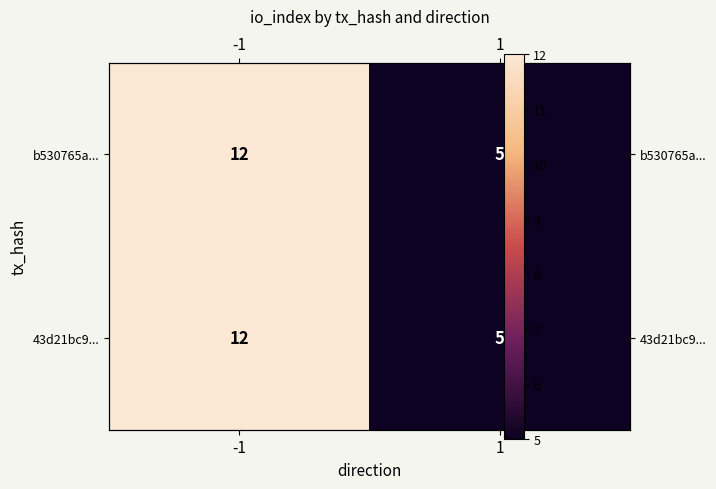

What is the sum of all b530765a... values?

17